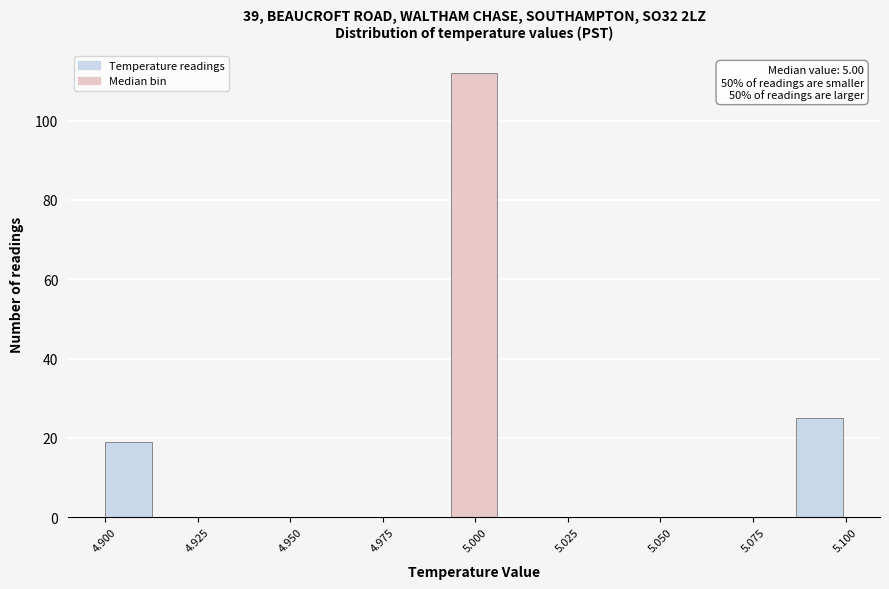

Read against the x-axis, roughly where is the centre of the tallest bar?

5.000